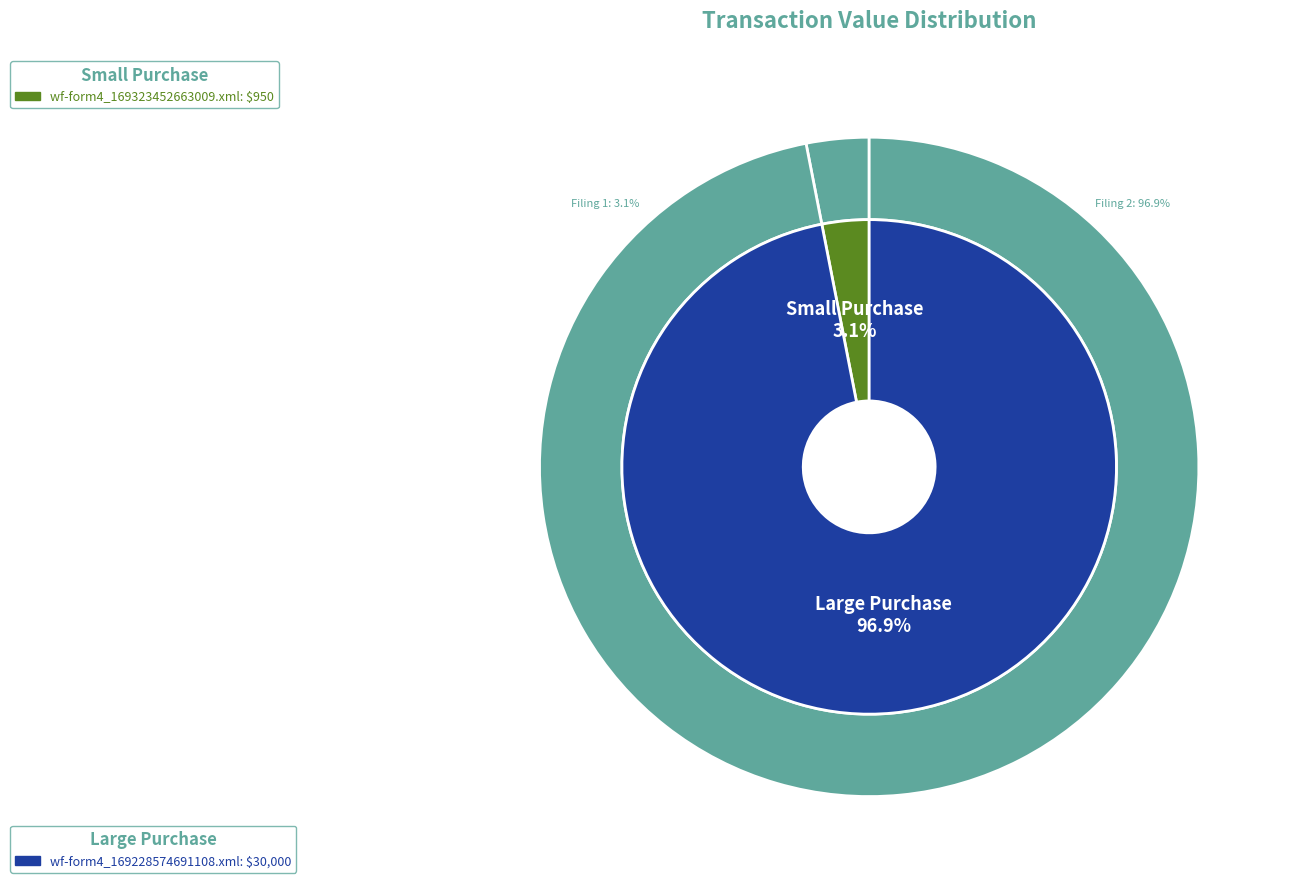

The wf-form4_169323452663009.xml slice represents 11% of the pie. True or false?

False